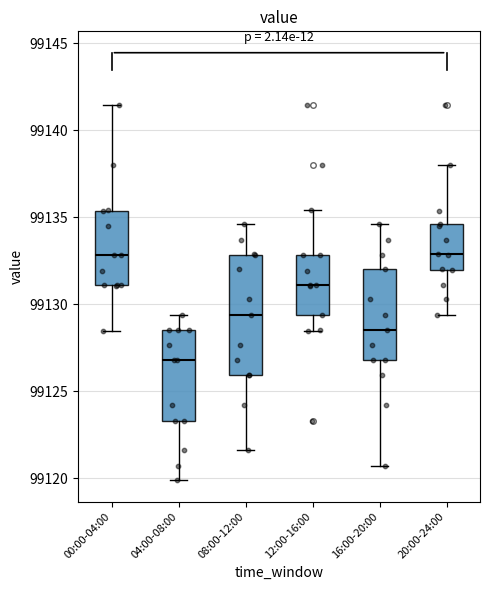

Reading left to right, read every box against the y-axis: the position of its median line, the range the box covers, and the ends of its whiskers. The values are not printed on the chart, so give them approximately, as read against the axis.

00:00-04:00: median 99133.0, box 99131.0 to 99135.5, whiskers 99128.5 to 99141.5
04:00-08:00: median 99127.0, box 99123.5 to 99128.5, whiskers 99120.0 to 99129.5
08:00-12:00: median 99129.5, box 99126.0 to 99133.0, whiskers 99121.5 to 99134.5
12:00-16:00: median 99131.0, box 99129.5 to 99133.0, whiskers 99128.5 to 99135.5
16:00-20:00: median 99128.5, box 99127.0 to 99132.0, whiskers 99120.5 to 99134.5
20:00-24:00: median 99133.0, box 99132.0 to 99134.5, whiskers 99129.5 to 99138.0